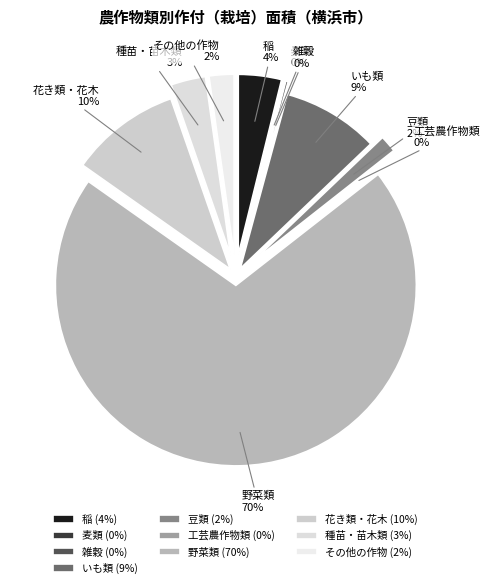

What percentage is the 稲 slice, to the nearest percent?

4%